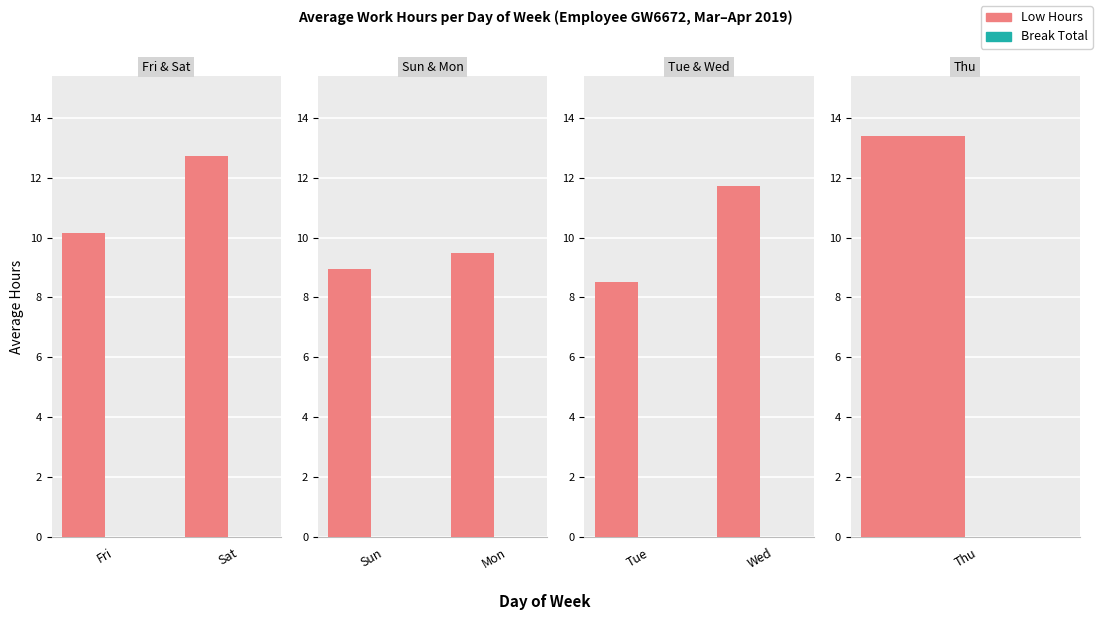

Where is Low Hours nearest to the value 10?

Tue